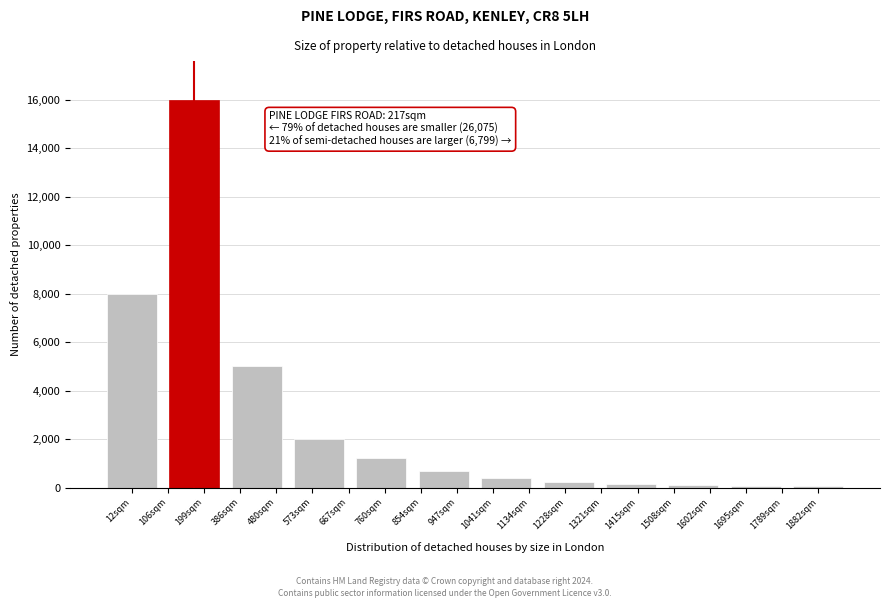

What is the sum of all values?

33930